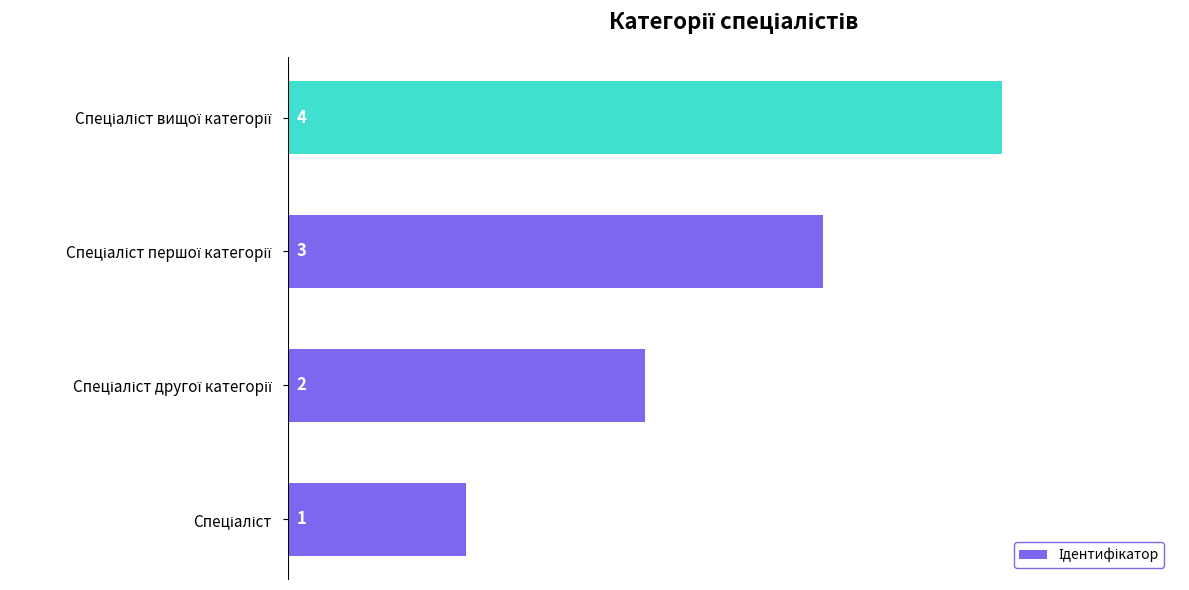

What is the maximum value shown in the chart?

4